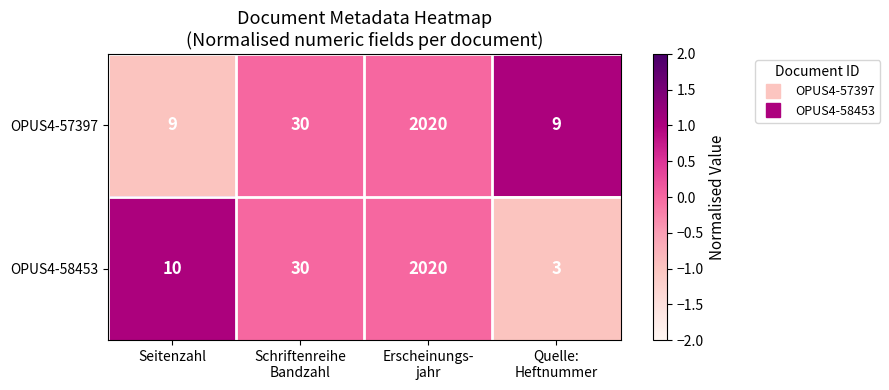

The value of OPUS4-57397 at Seitenzahl is 12. True or false?

False